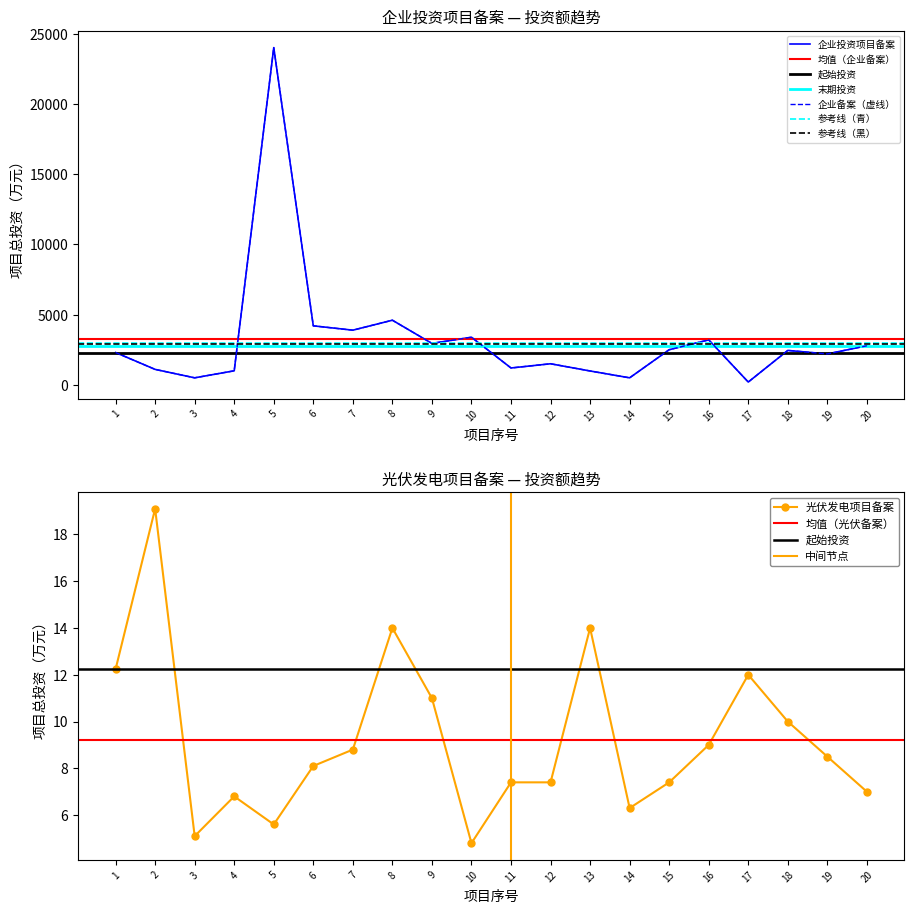

Rank the series at 9 from lowest to highest value.

光伏发电项目备案, 企业投资项目备案